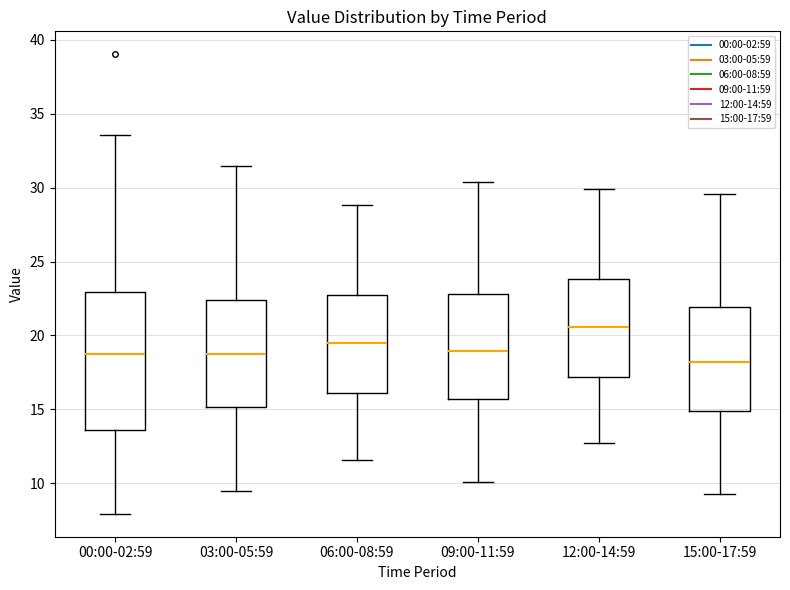

Comparing the boxes themselves (not the whiskers), which one is the tallest?

00:00-02:59